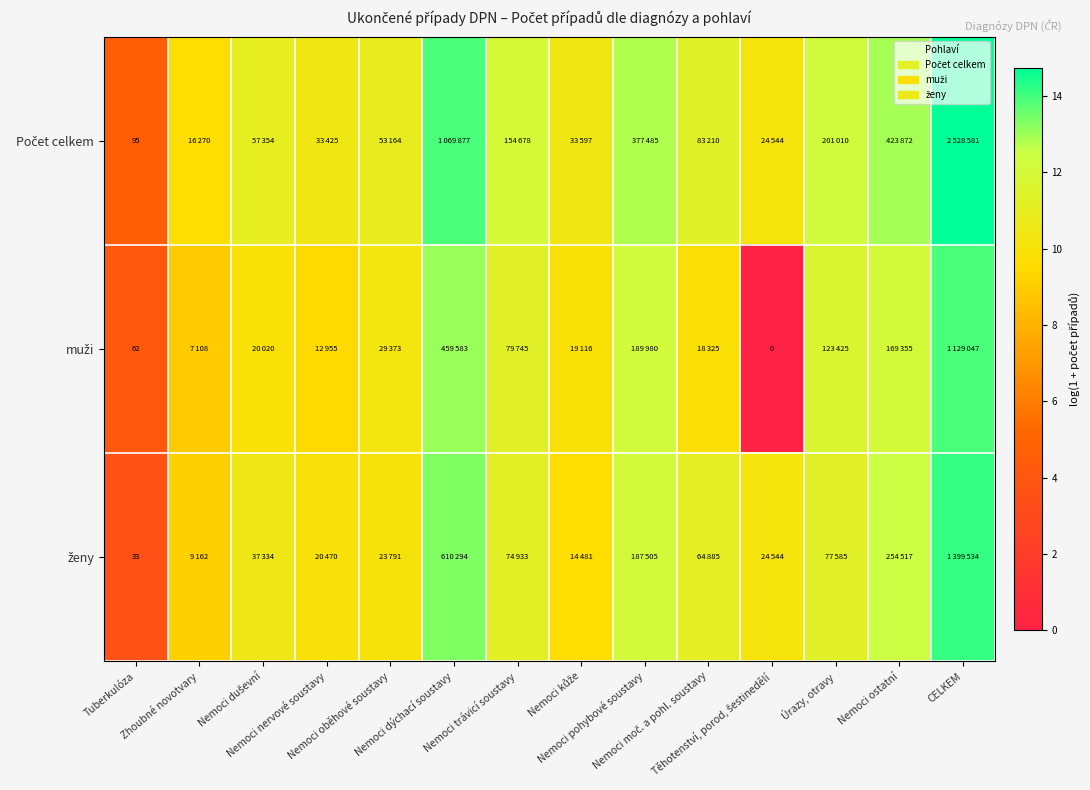

What value does the Počet celkem series have at Zhoubné novotvary?

9.7